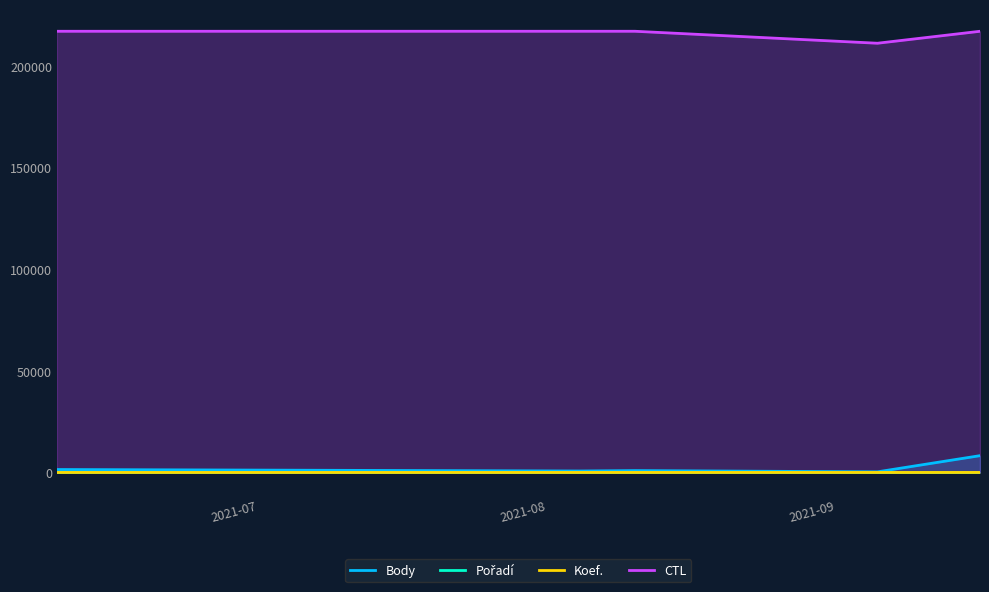

How many categories are shown in the chart?

5